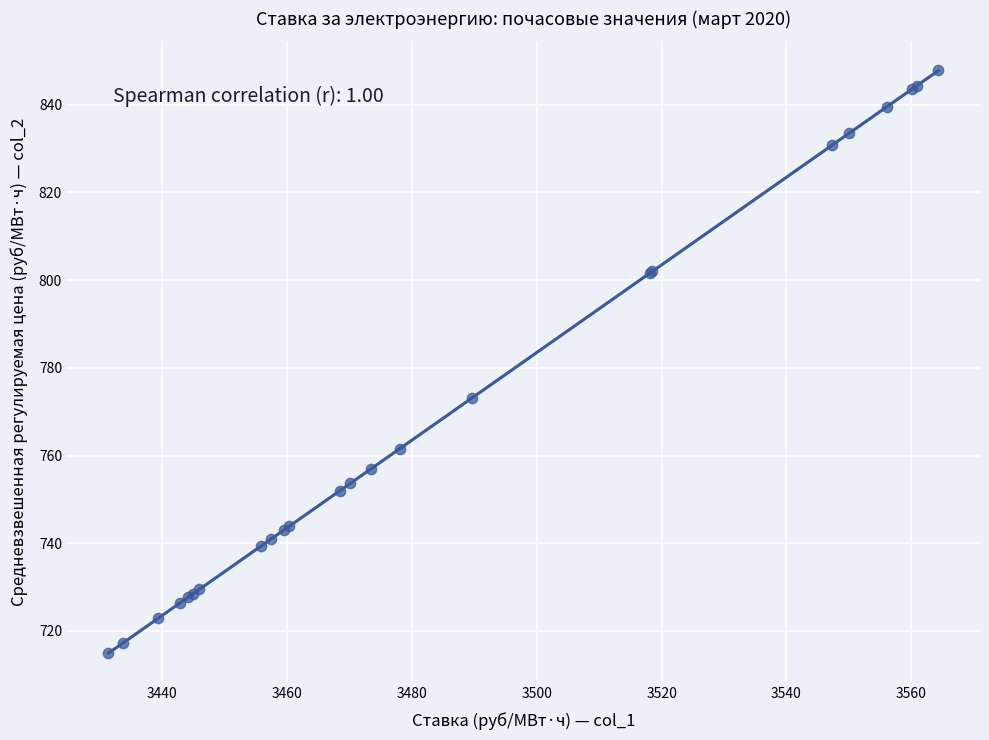

What Y value in the scatter plot is closest to 781?

773.1